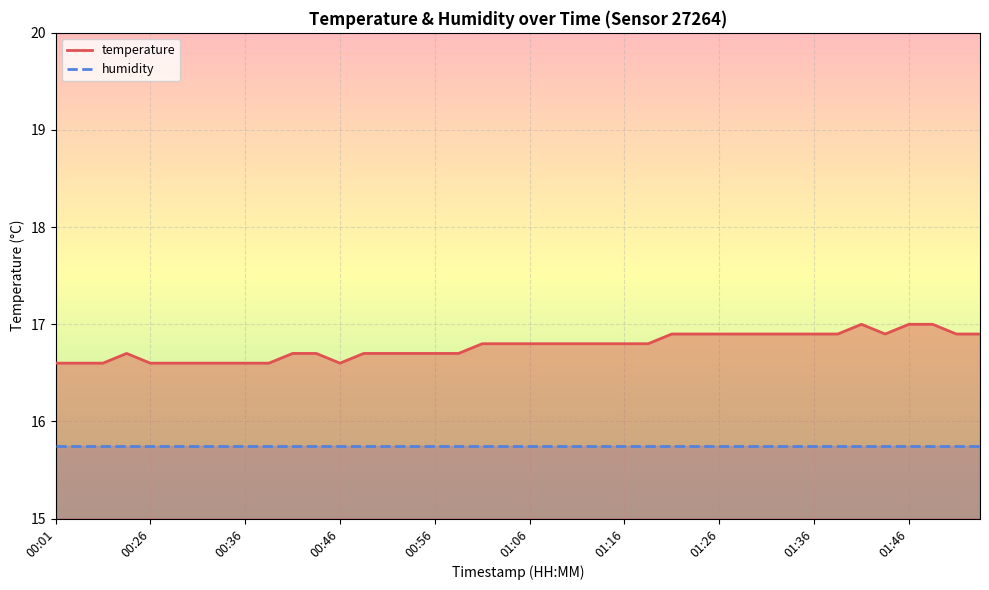

List the series in order of their overall mean, highest first.

temperature, humidity